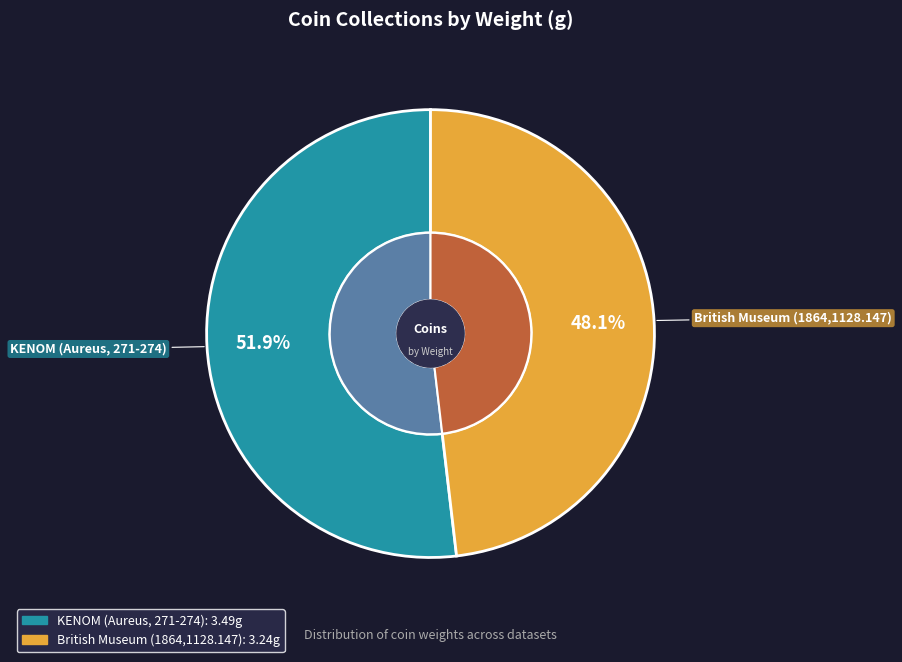

How many segments does this pie chart have?

2